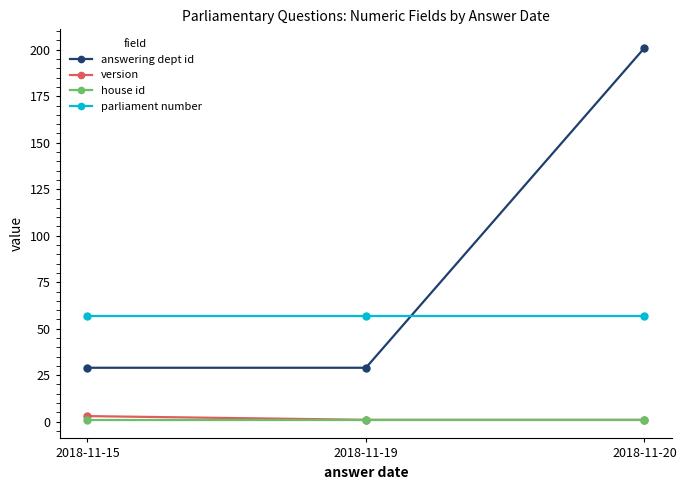

At which category does the chart reach its peak across all series?

2018-11-20